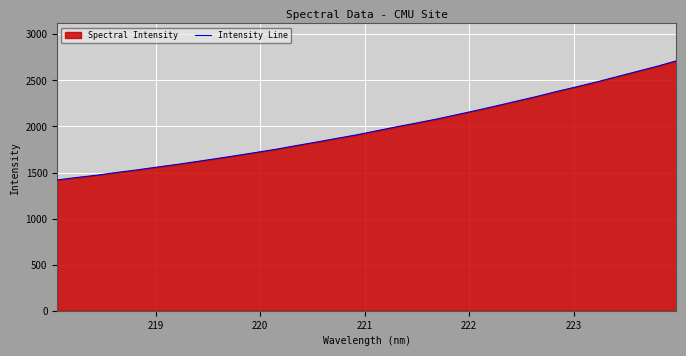

What is the maximum value shown in the chart?

2711.9